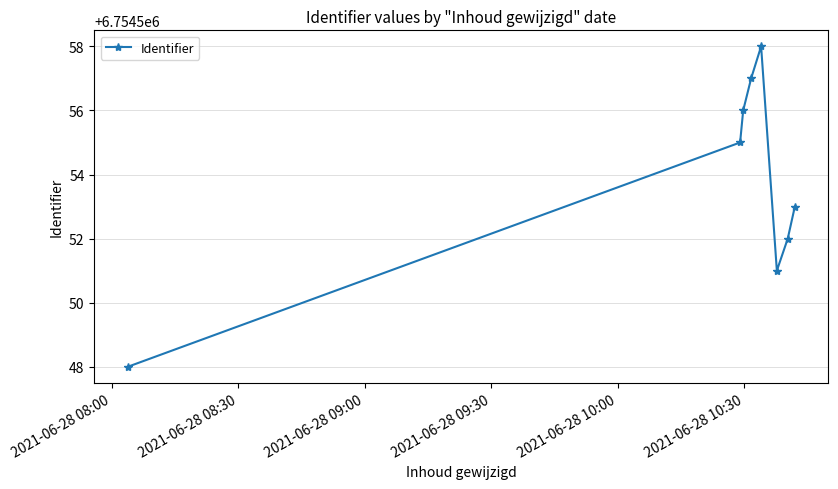

What is the smallest value displayed?

6754548